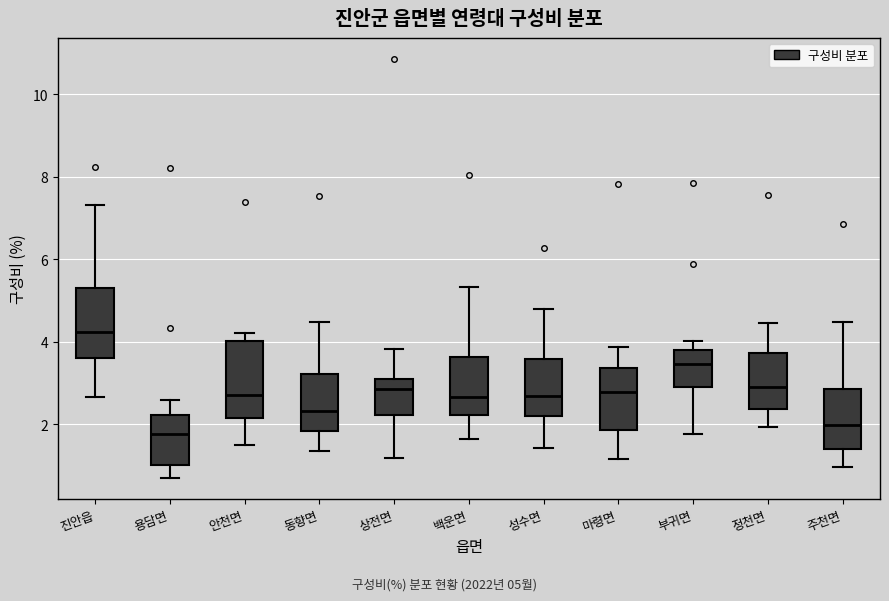

Which box's median line is the highest?

진안읍